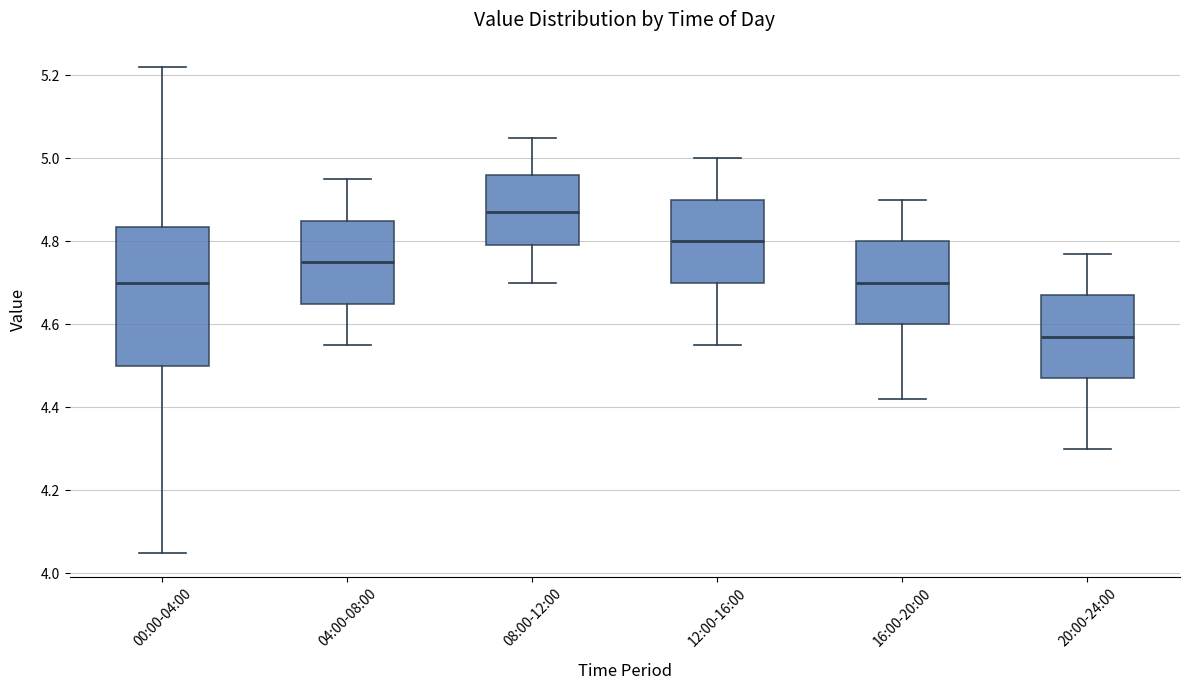

Comparing the boxes themselves (not the whiskers), which one is the tallest?

00:00-04:00